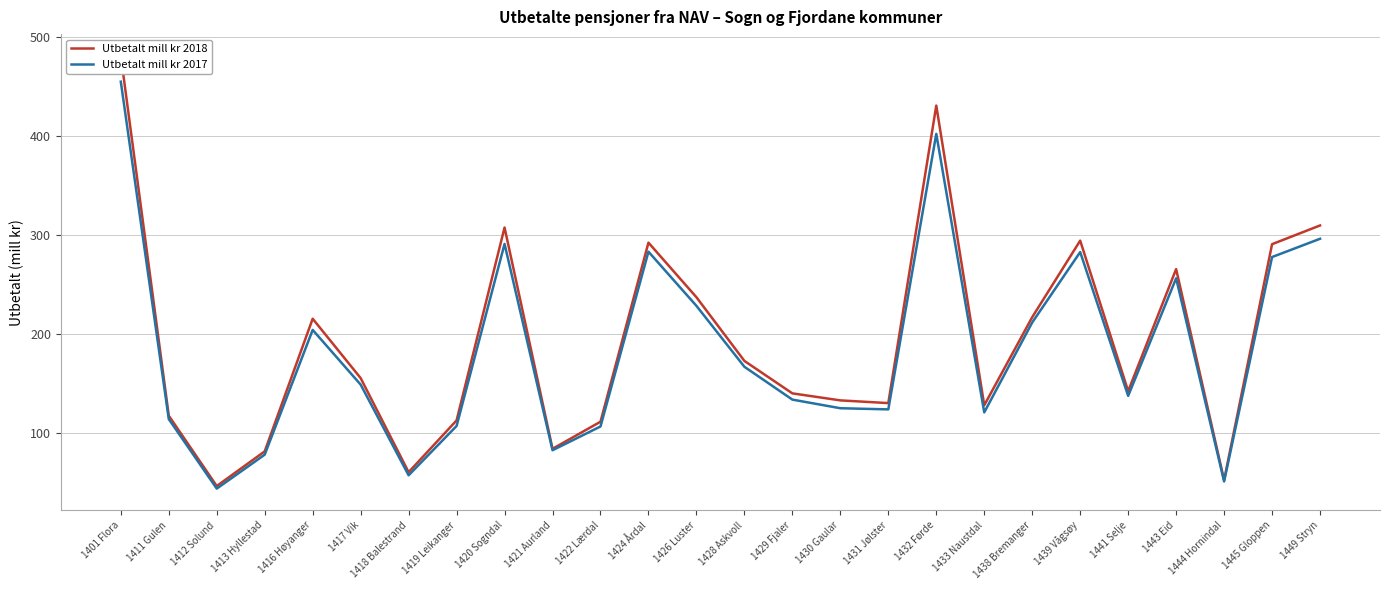

Does the chart display data point markers on the line(s)?

No